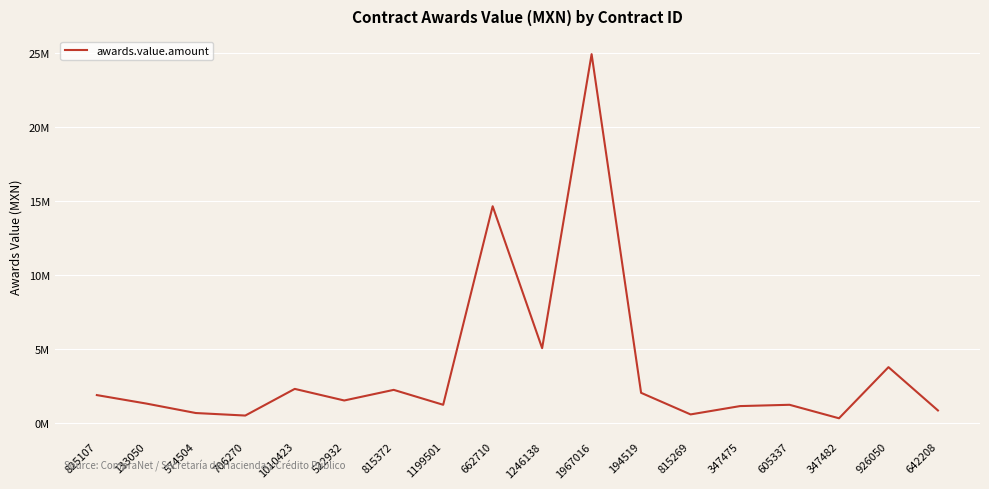

What is the value of the 3rd point from the left?

686167.8